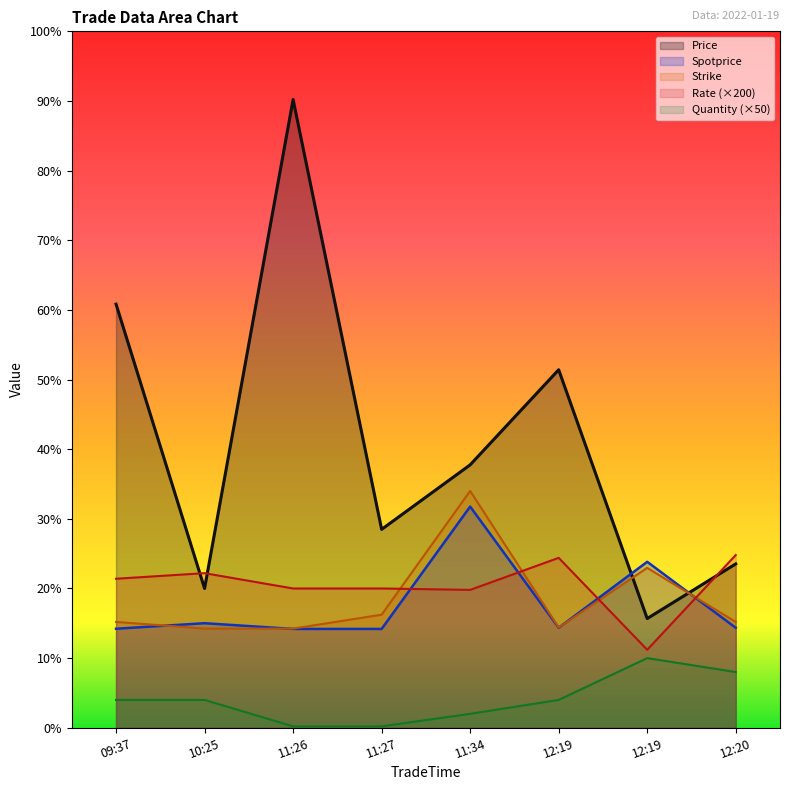

Which series has the largest total across all categories?

Price